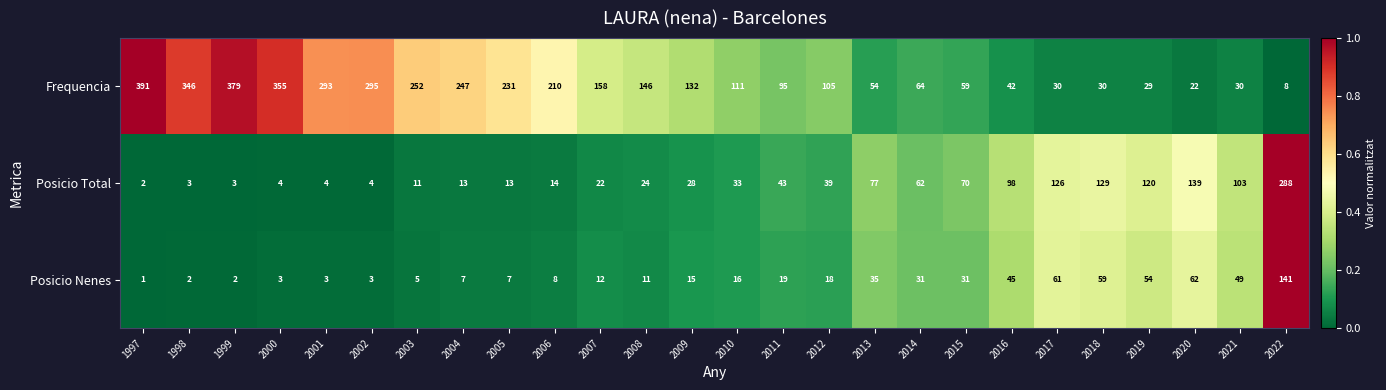

What is the sum of the Posicio Total values at 2001 and 2018?

133